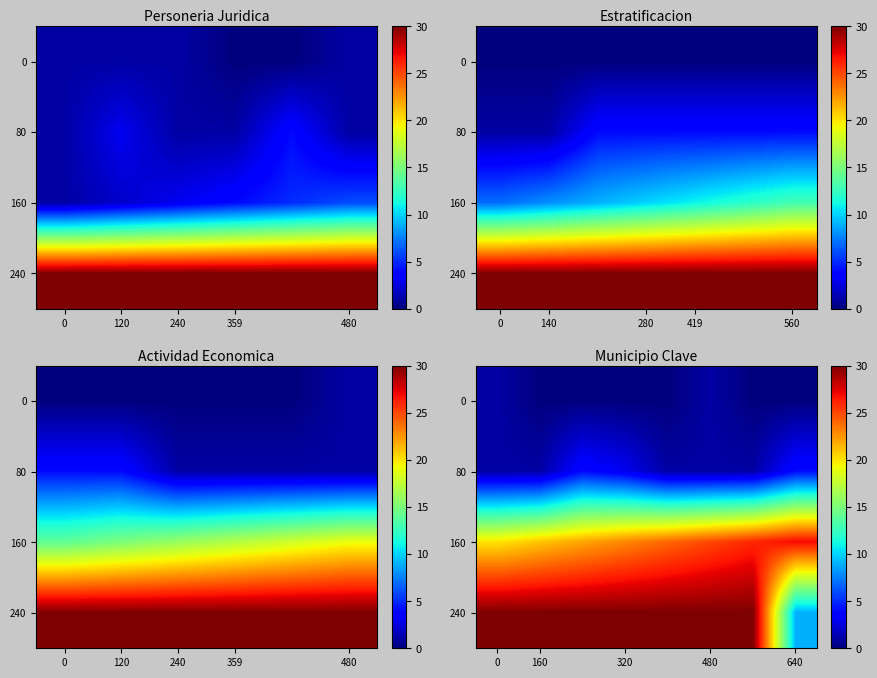

Where is 0 nearest to the value 0?

160